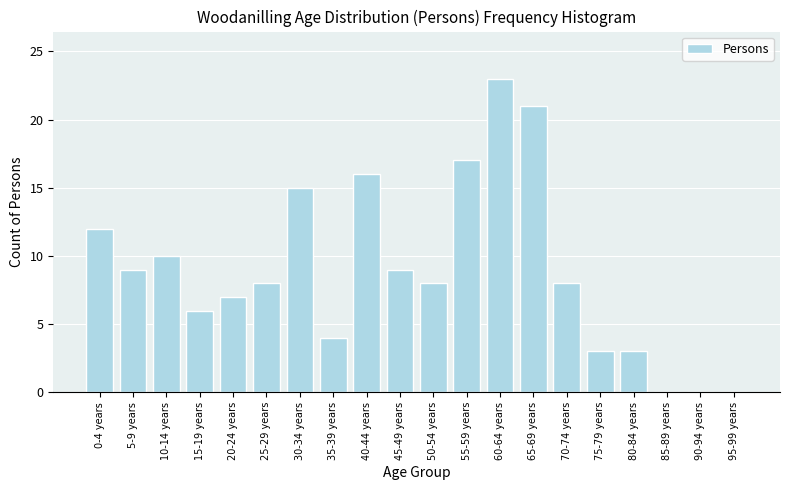

Reading left to right, what are all the values shown in this chart?

0-4 years=12	5-9 years=9	10-14 years=10	15-19 years=6	20-24 years=7	25-29 years=8	30-34 years=15	35-39 years=4	40-44 years=16	45-49 years=9	50-54 years=8	55-59 years=17	60-64 years=23	65-69 years=21	70-74 years=8	75-79 years=3	80-84 years=3	85-89 years=0	90-94 years=0	95-99 years=0